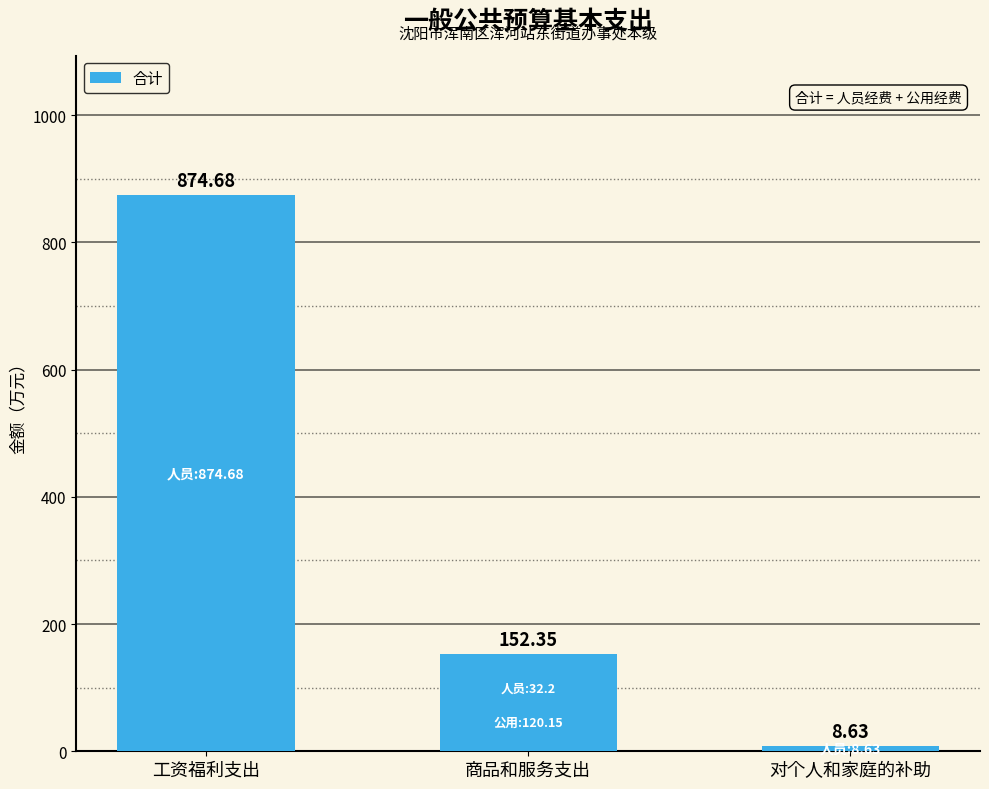

Does the chart contain any negative values?

No